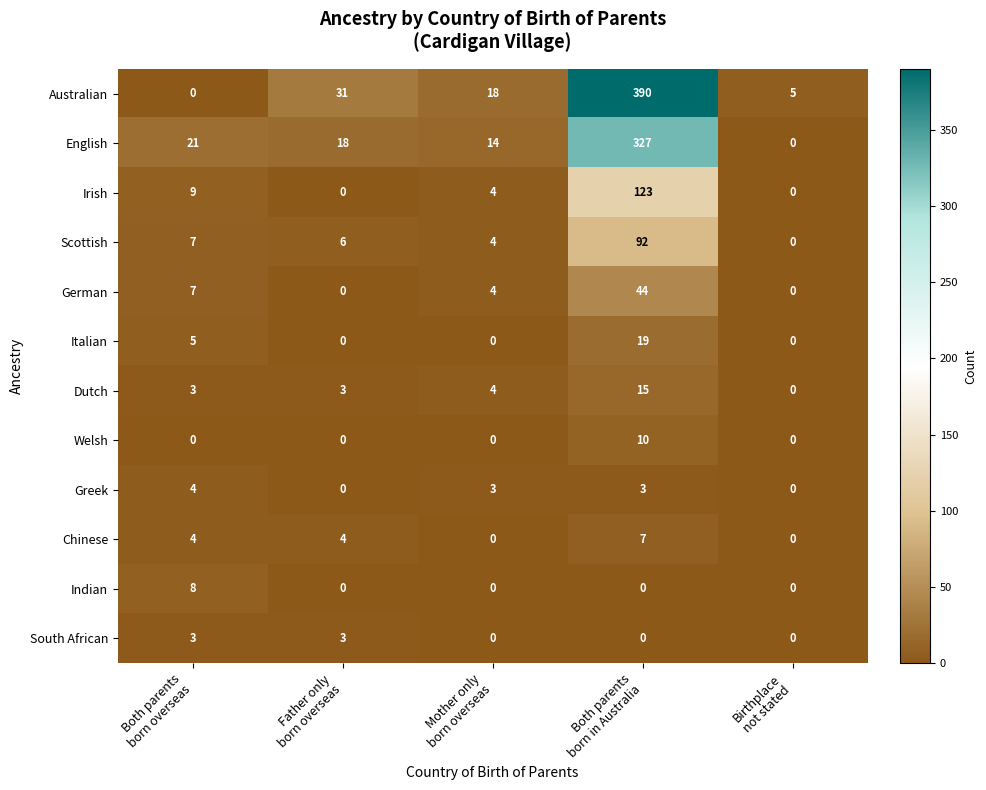

Which series has the widest spread of values?

Australian